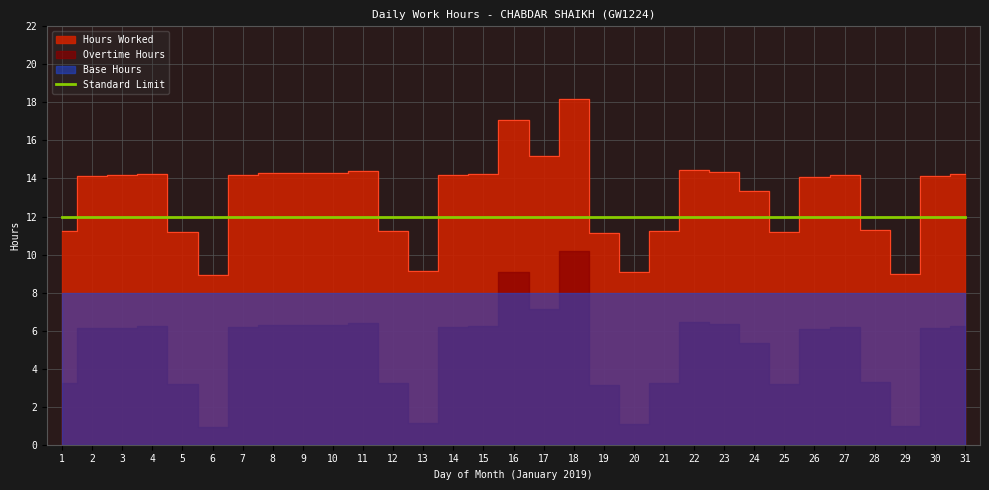

At which label does Hours Worked first exceed 14?

2